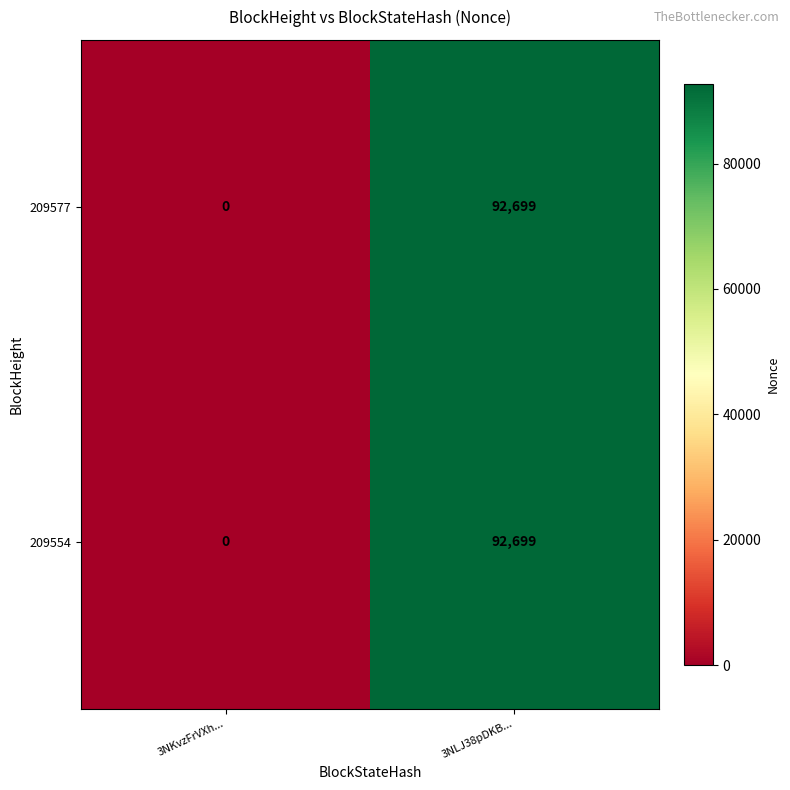

What is the maximum value for 209577?

92699